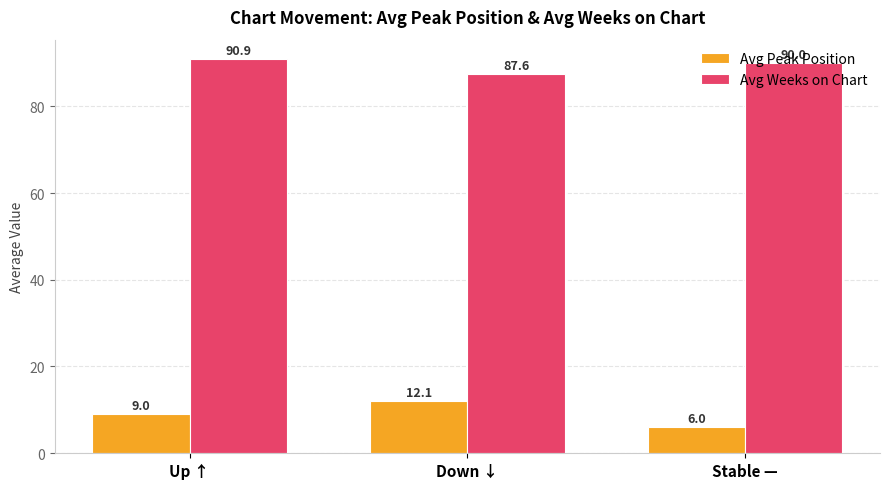

What is the average value of the Avg Peak Position series?

9.0